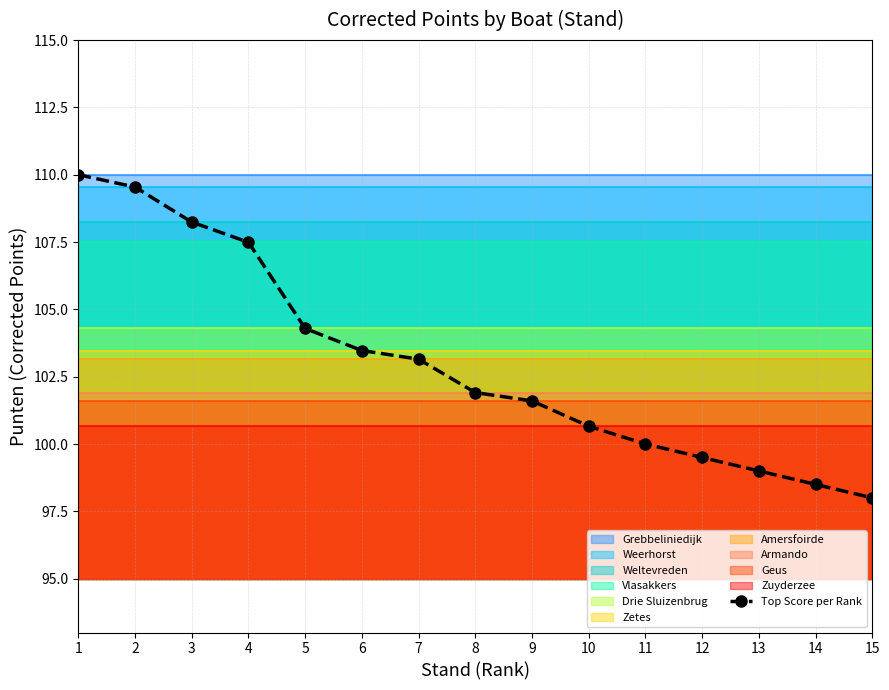

How many values in the Top Score per Rank series are below 101?

6